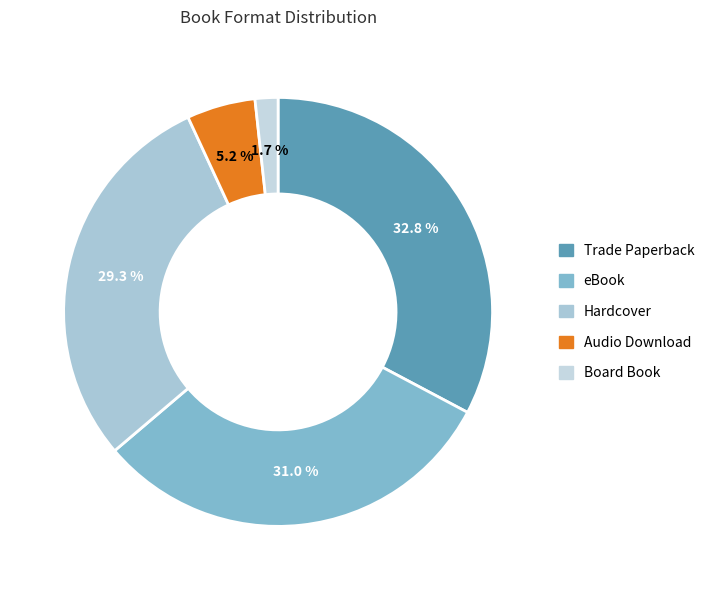

Is it true that Trade Paperback is 33% of the pie?

True